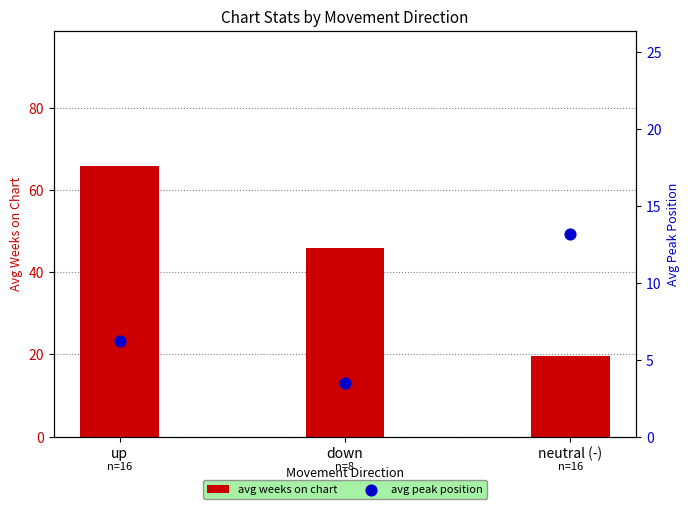

What are all the series names shown in the legend?

avg weeks on chart, avg peak position